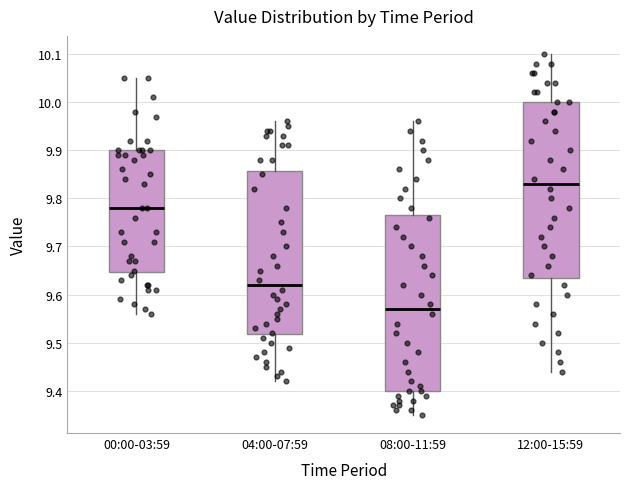

Reading left to right, transcribe this box plot: for each box, give where its median line is, the range the box spans, and where its two whiskers end, as read against the y-axis. The values are not printed on the chart, so give them approximately, as read against the axis.

00:00-03:59: median 9.78, box 9.65 to 9.90, whiskers 9.56 to 10.05
04:00-07:59: median 9.62, box 9.52 to 9.86, whiskers 9.42 to 9.96
08:00-11:59: median 9.57, box 9.40 to 9.77, whiskers 9.35 to 9.96
12:00-15:59: median 9.83, box 9.64 to 10.00, whiskers 9.44 to 10.10